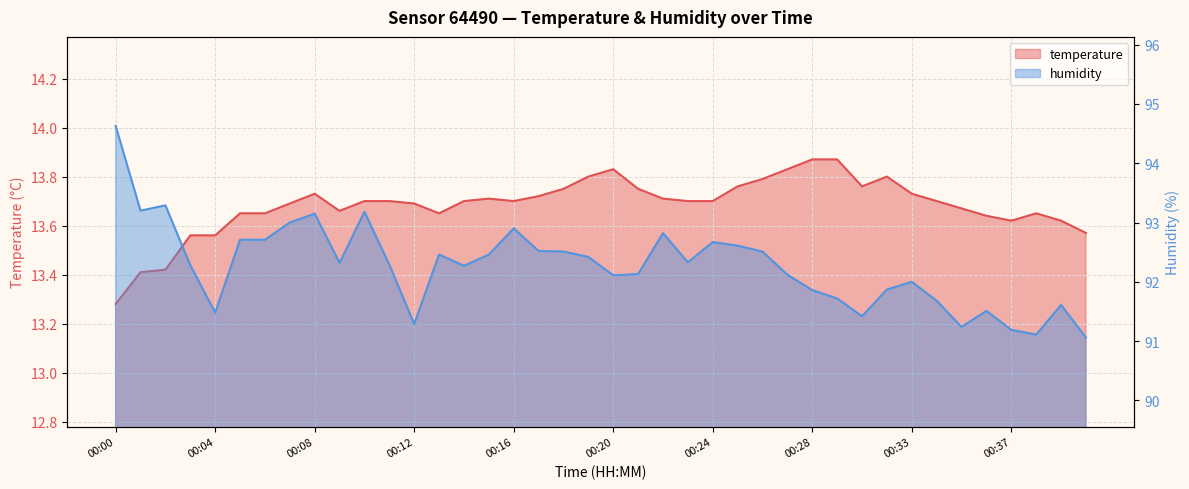

Is the value of temperature at 00:17 greater than the value of humidity at 00:37?

No